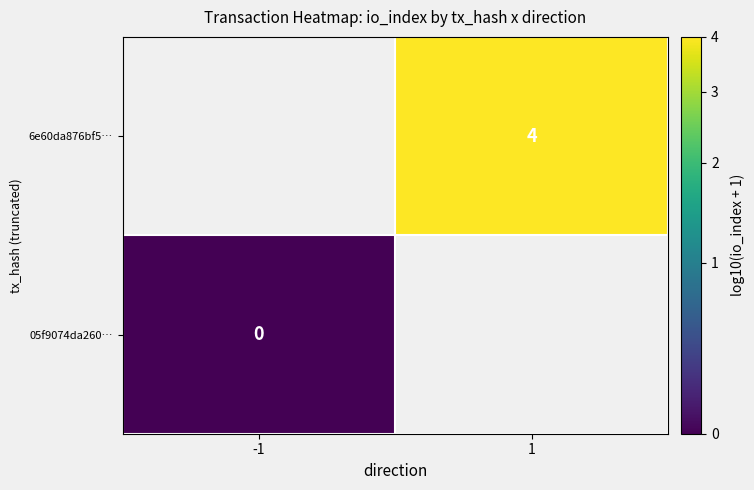

The 6e60da876bf5… series shows 4 at 1. True or false?

True